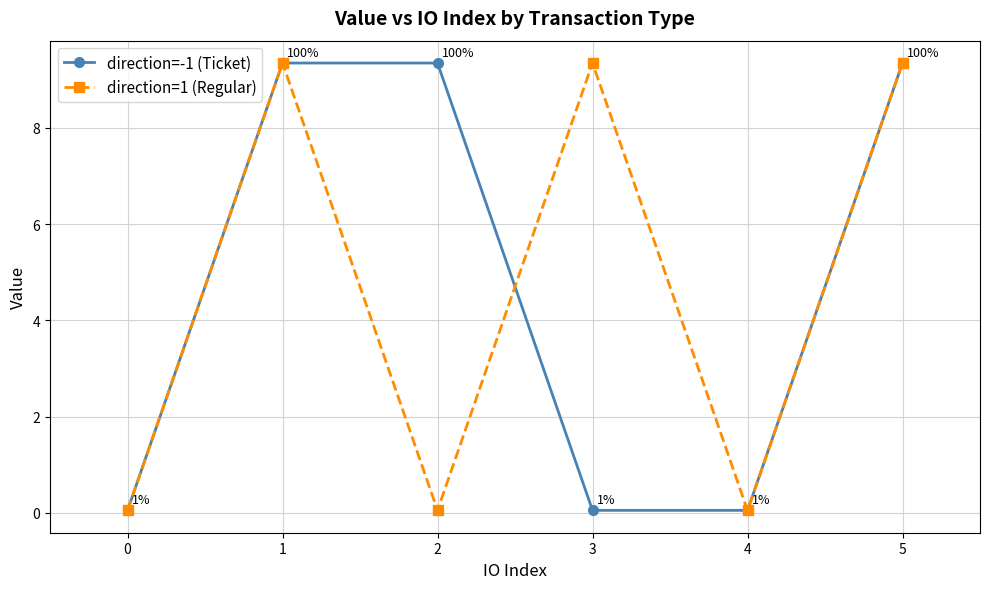

True or false: direction=1 (Regular) has more than 1 interior local peaks.

True